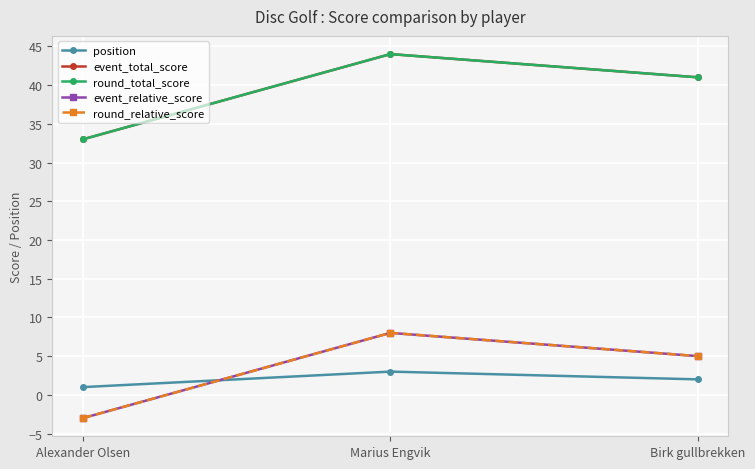

Does the chart have visible grid lines?

Yes